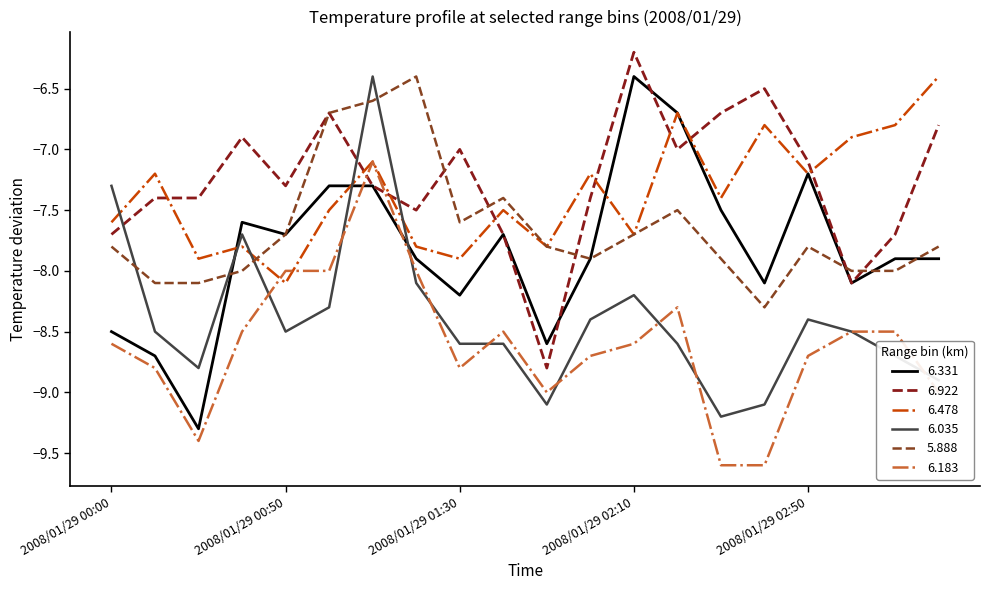

How many values in the 5.888 series exceed -7?

3